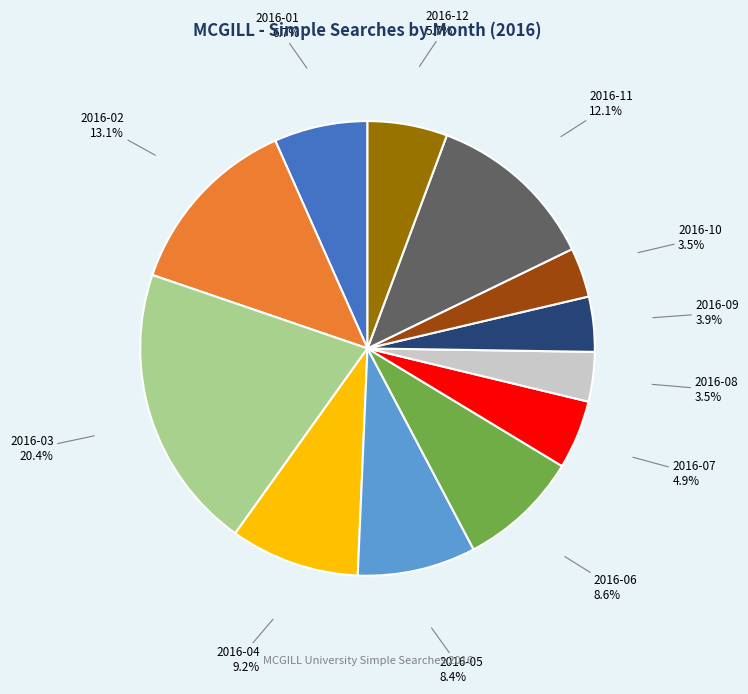

Is there a majority slice in this chart?

No